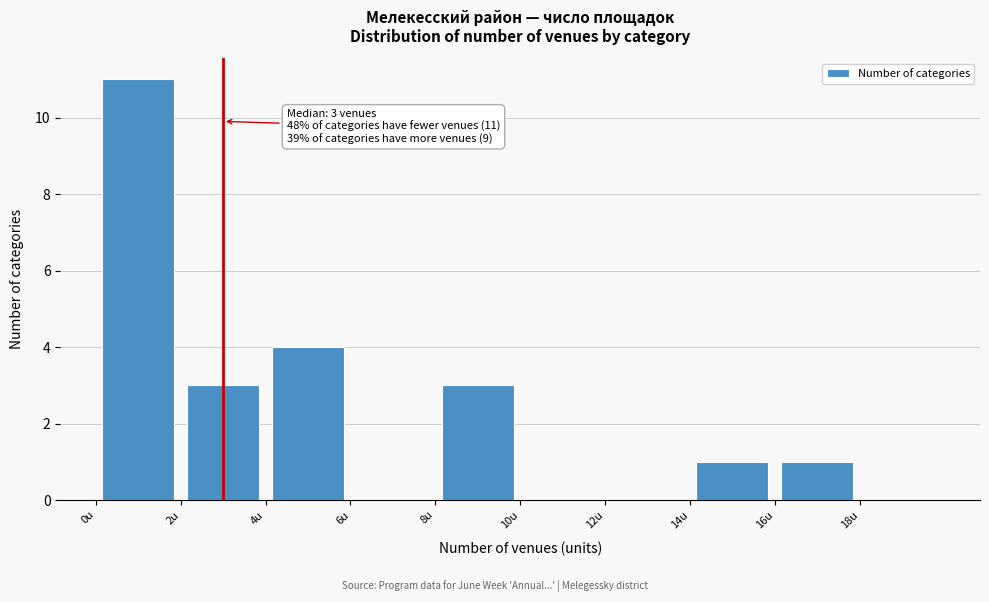

Over which range of the x-axis is the bar tallest?

0 to 2